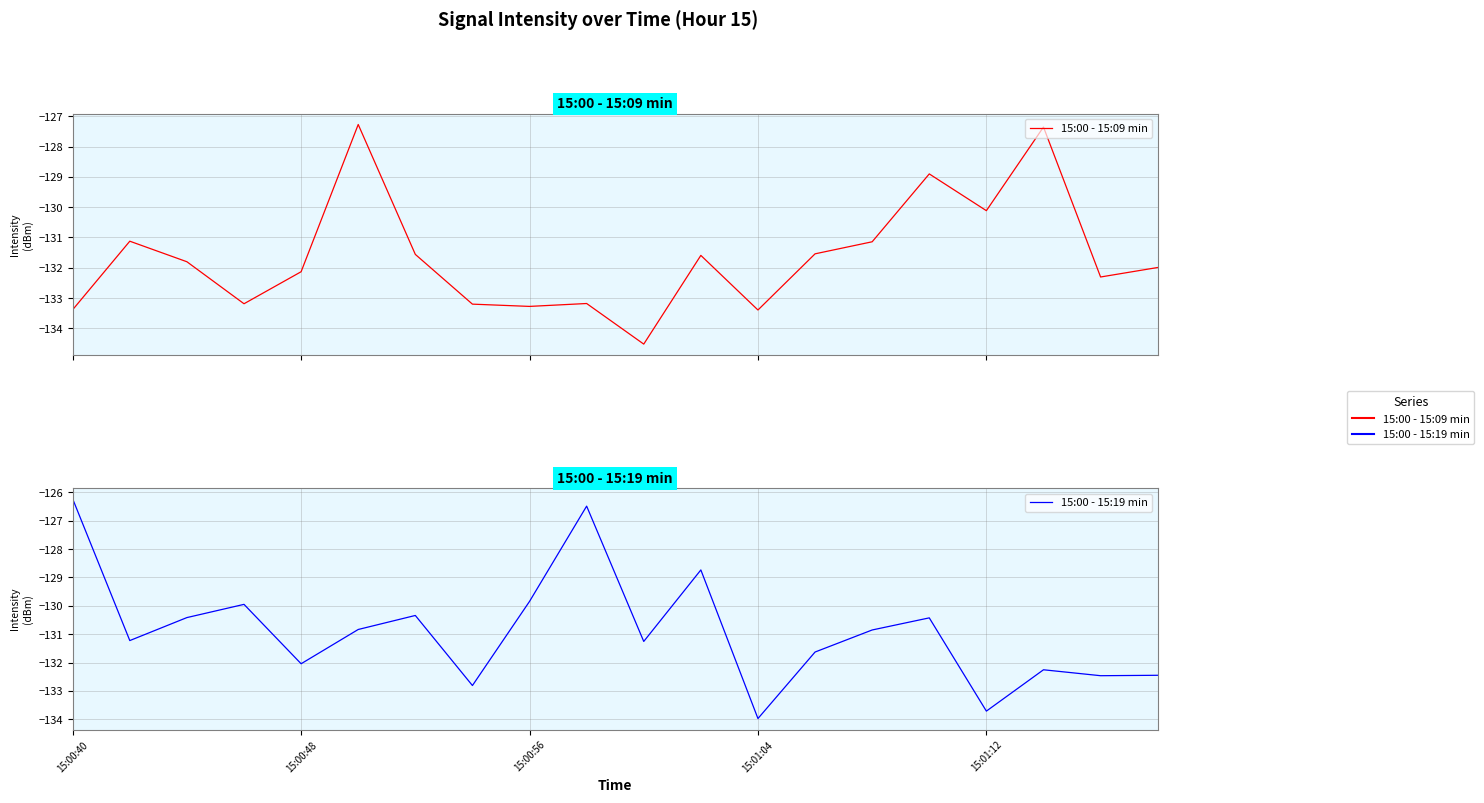

How many lines are shown in the chart?

2